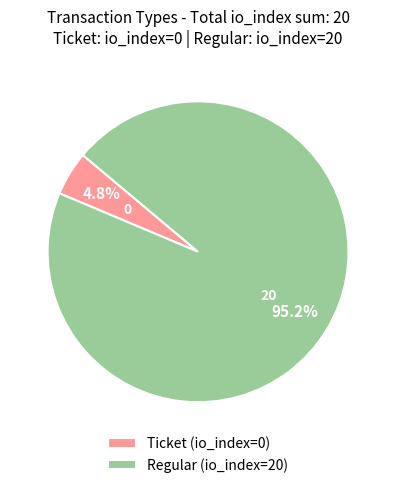

To the nearest percent, what is the average slice percentage?

50%